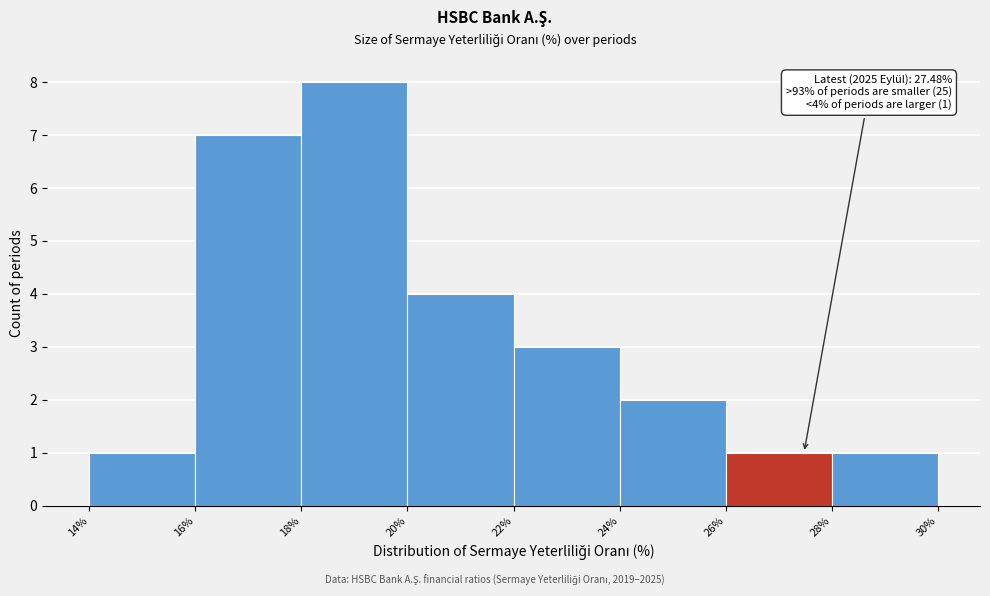

Which range on the x-axis has the tallest bar?

18% to 20%